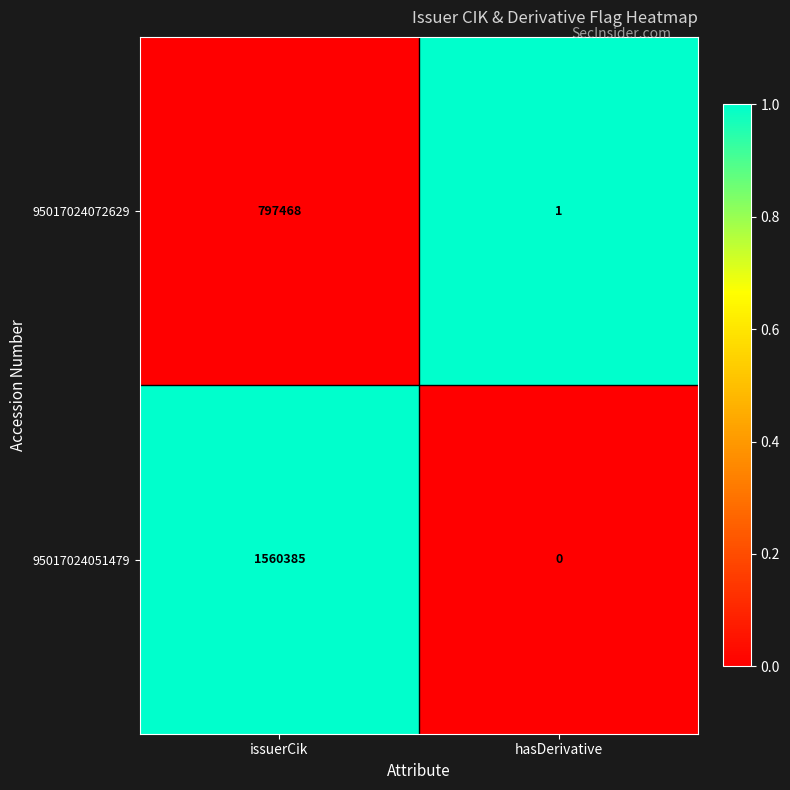

Count the number of data series in this chart.

2